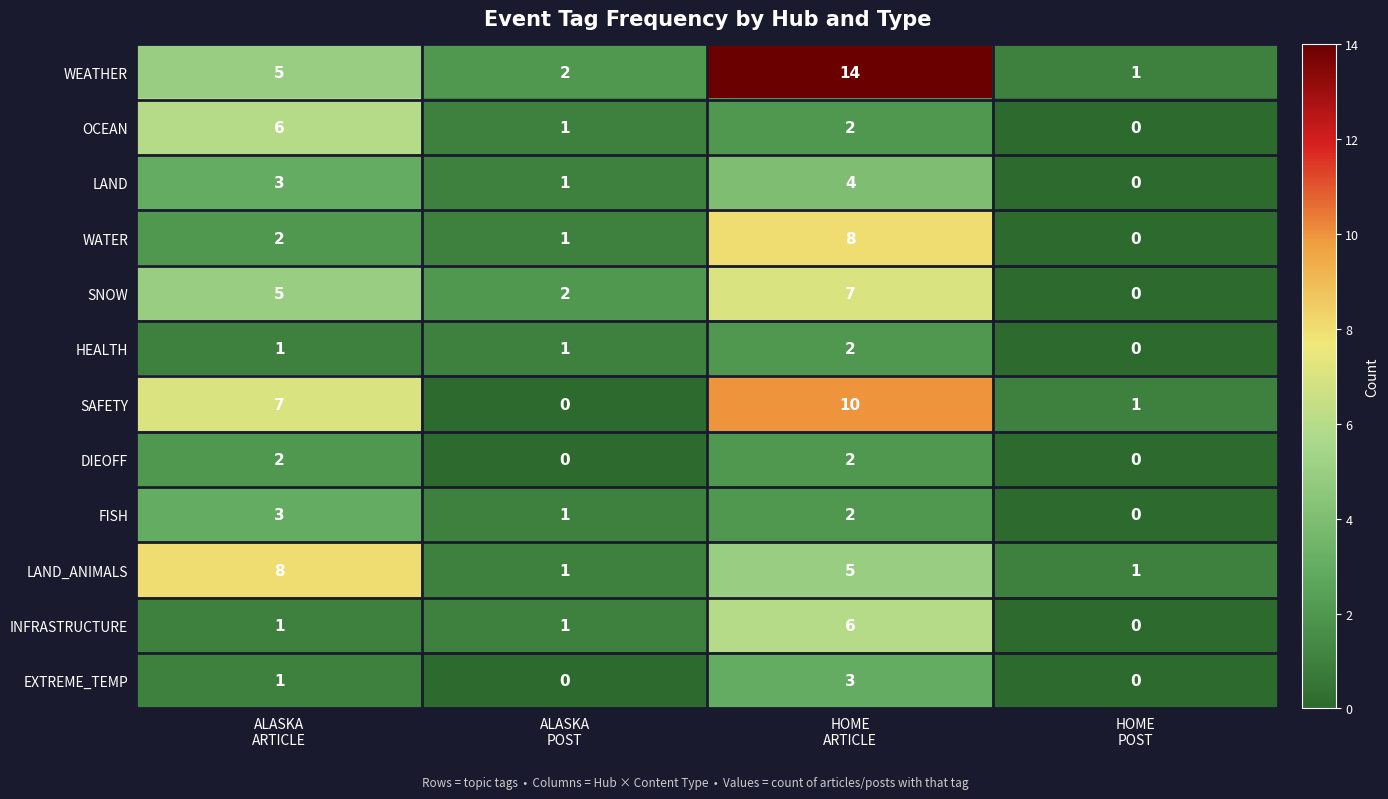

Which series has the widest spread of values?

WEATHER